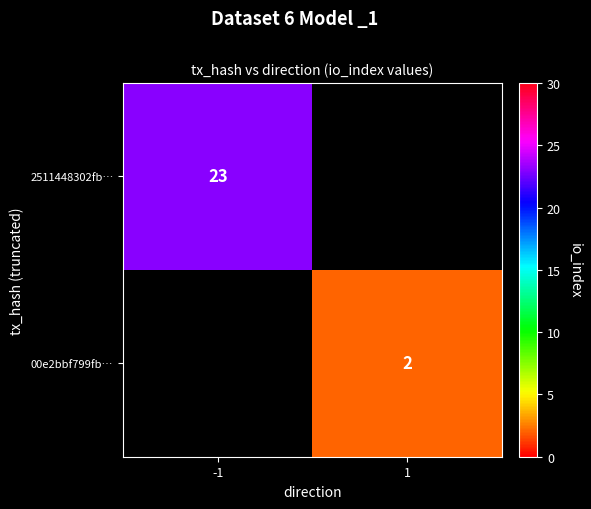

The 2511448302fb… series shows 23 at -1. True or false?

True